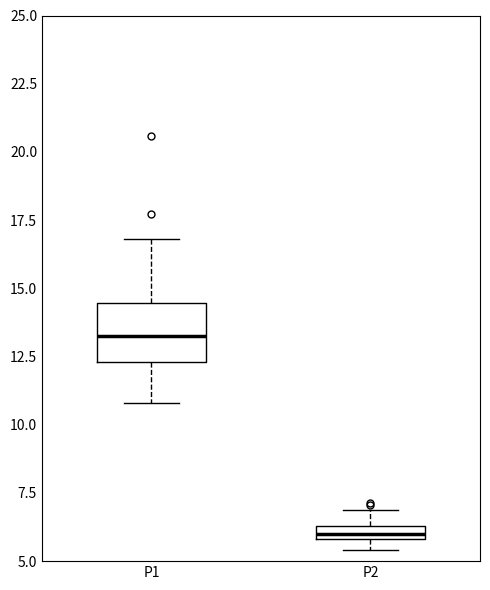

Which box's median line is the lowest?

P2